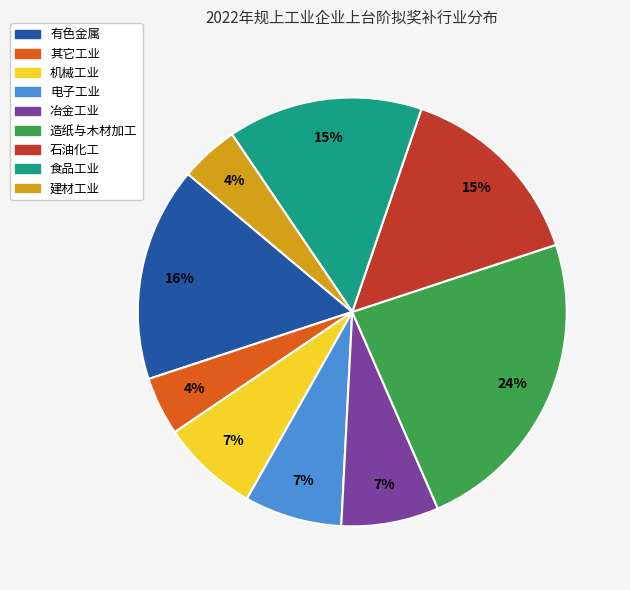

Does any single category account for the majority?

No